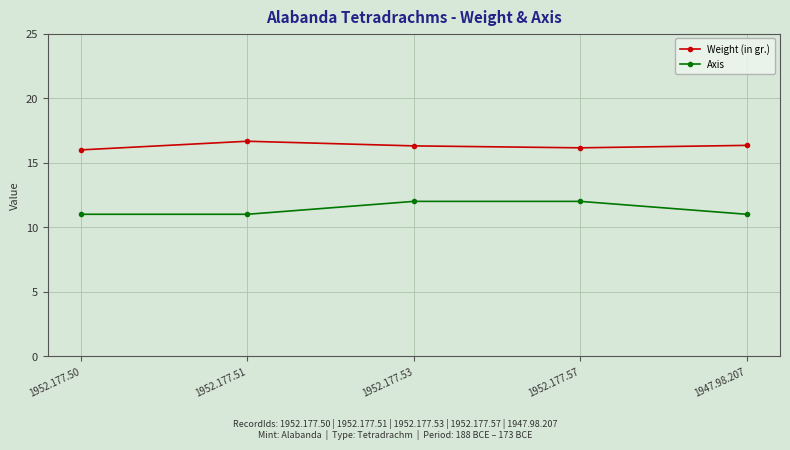

What position from the left is 1947.98.207?

5